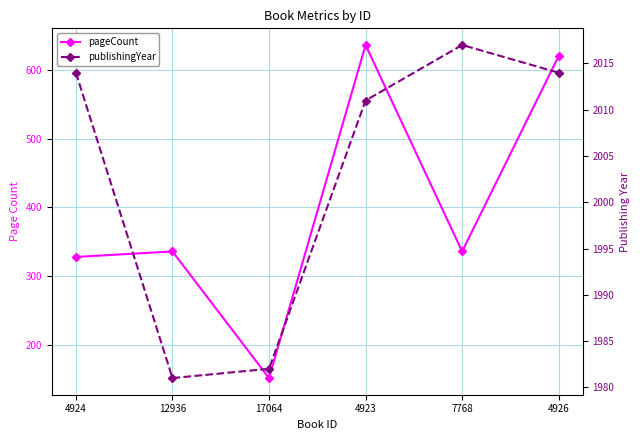

Between 4924 and 7768, which is larger?

7768